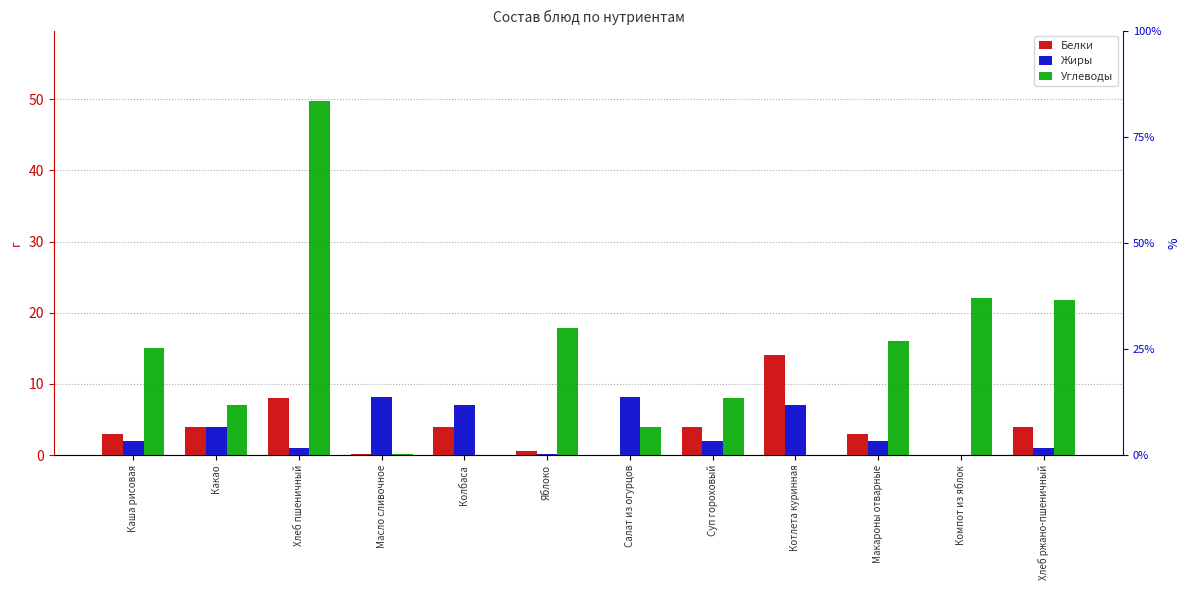

What is the average value of the Жиры series?

3.5